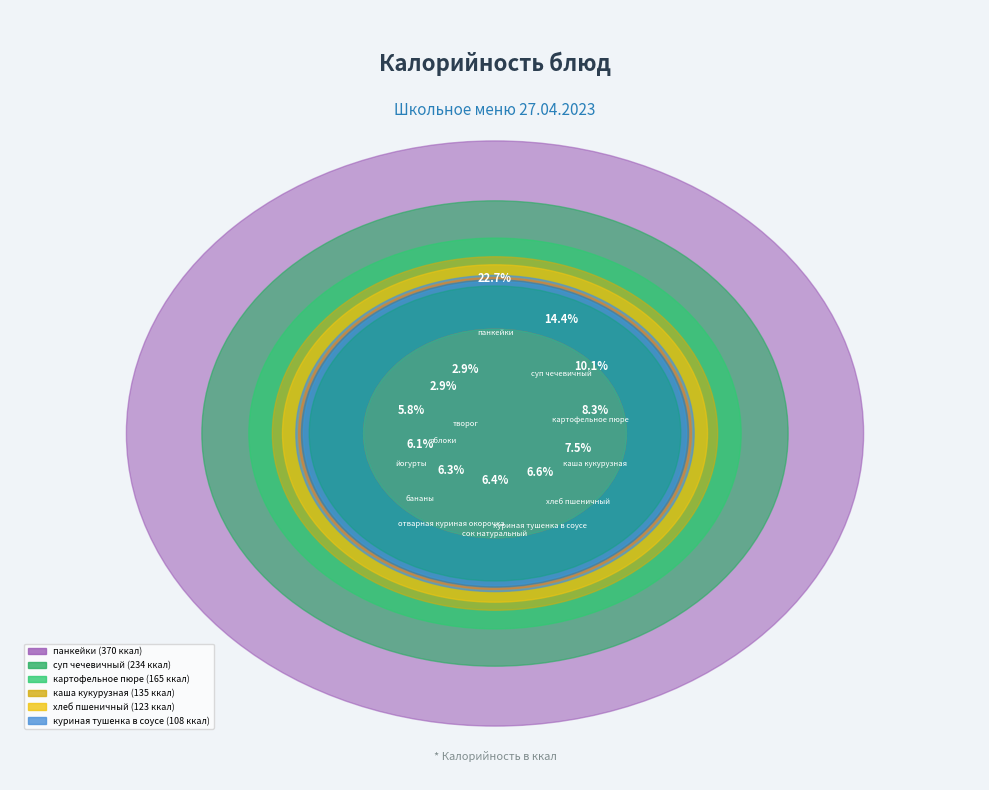

To the nearest percent, what portion does панкейки represent?

23%